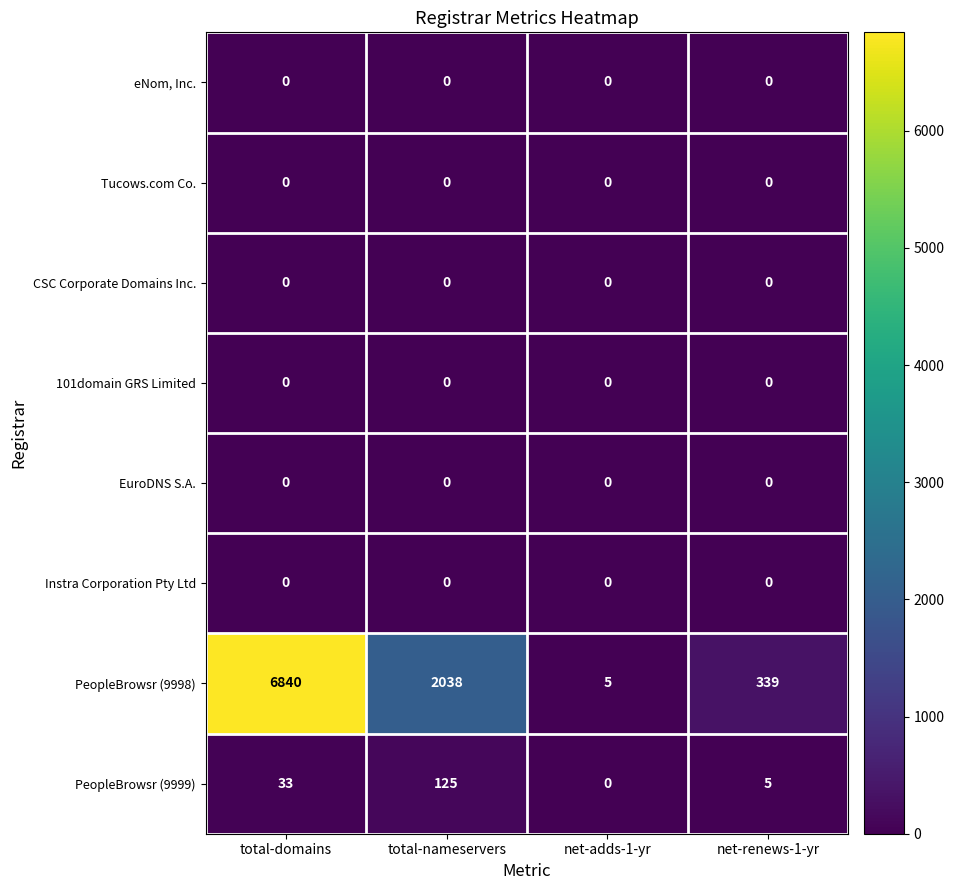

At which label does PeopleBrowsr (9998) first exceed 2038?

total-domains